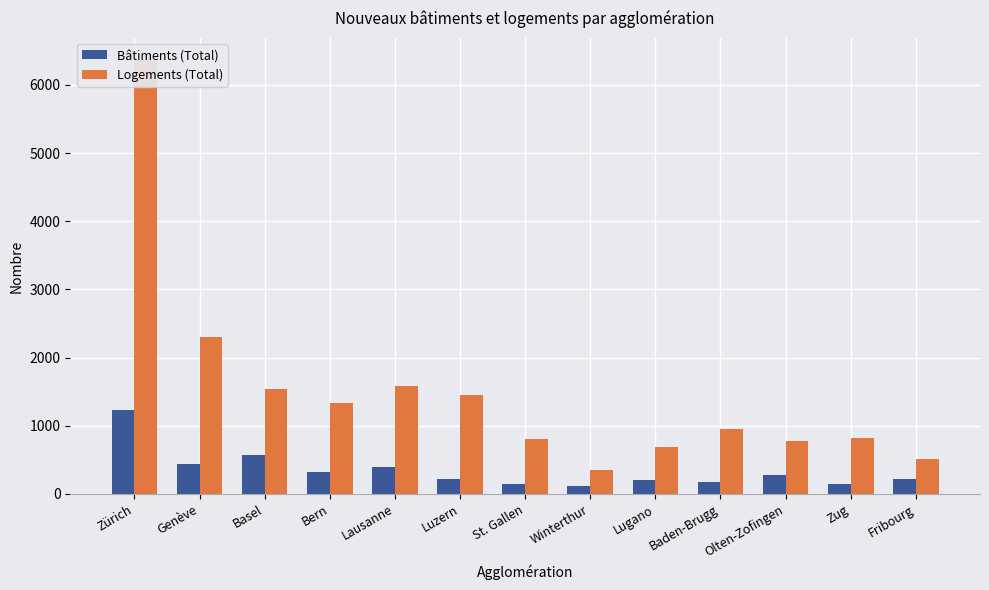

Which series changed the most between Genève and Basel?

Logements (Total)